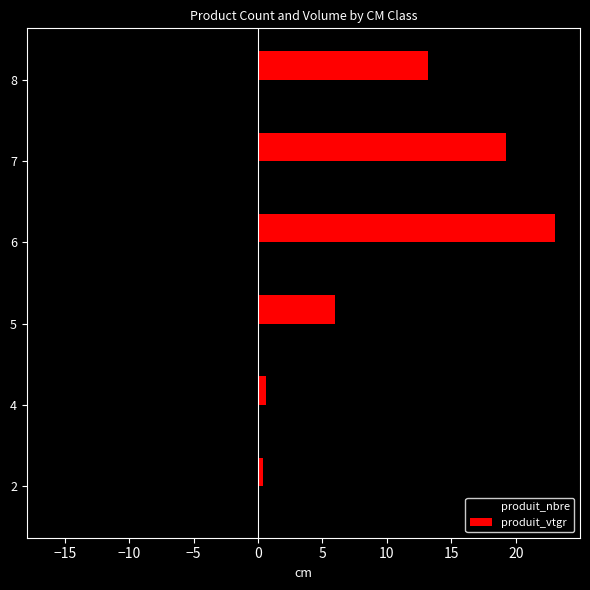

What is the minimum value for produit_vtgr?

0.4